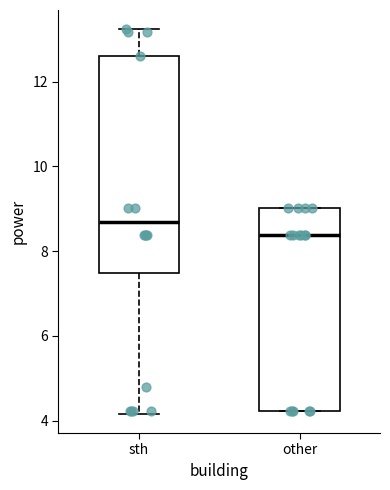

Where is the lower edge of the box for sth on the y-axis? The values are not printed on the chart, so give them approximately, as read against the axis.

7.4